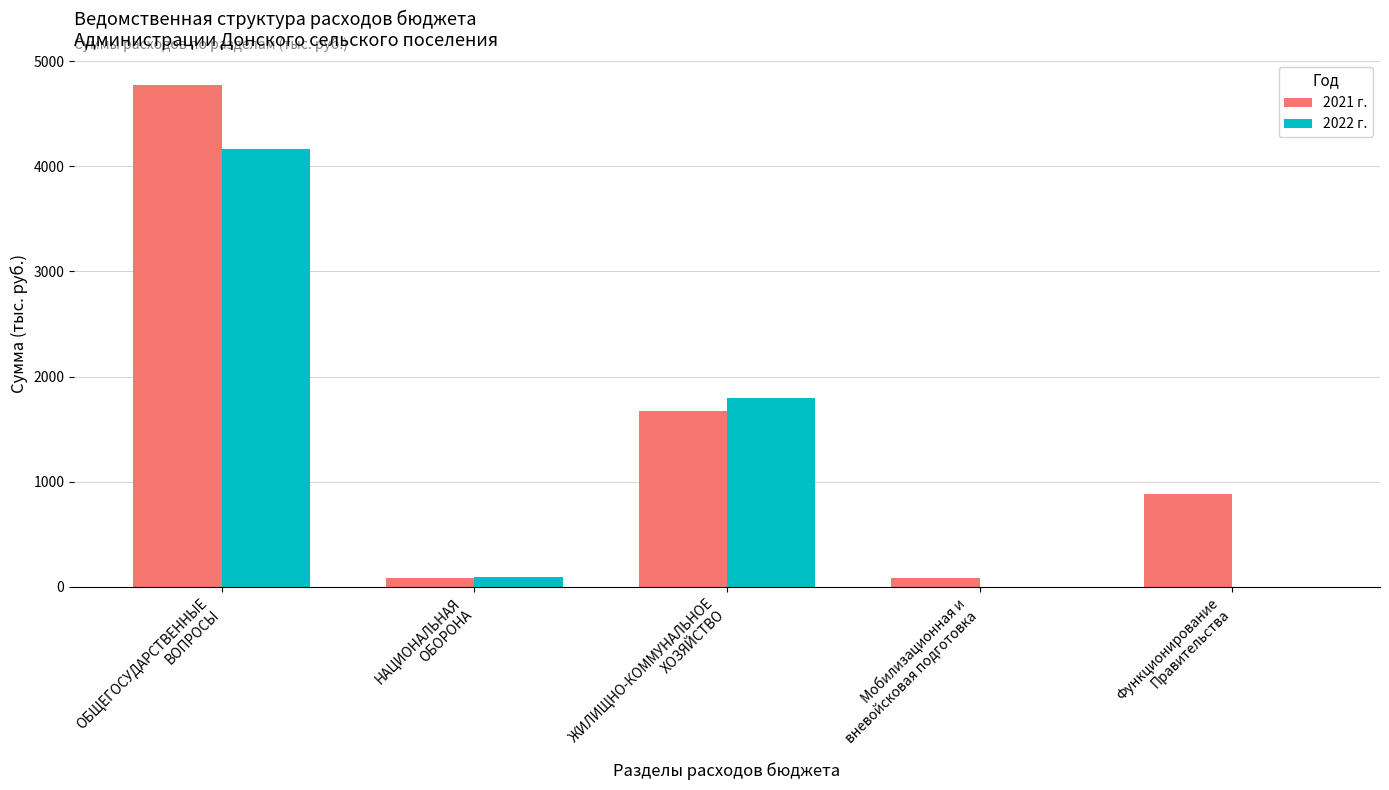

What is the maximum value shown in the chart?

4774.4